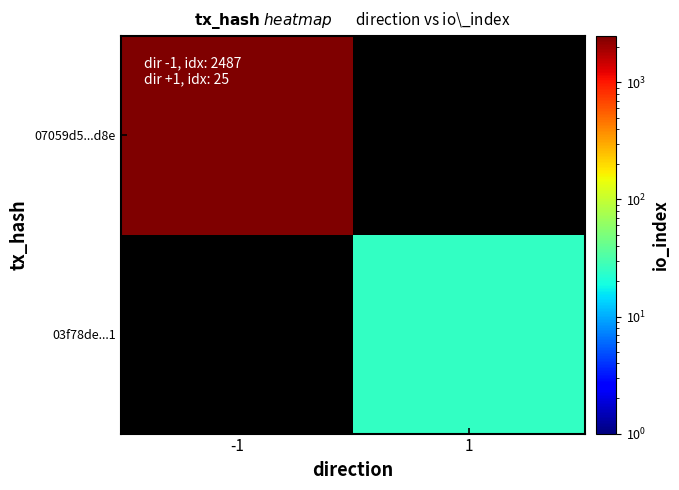

Rank the series by their maximum value, from highest to lowest.

07059d5...d8e, 03f78de...1